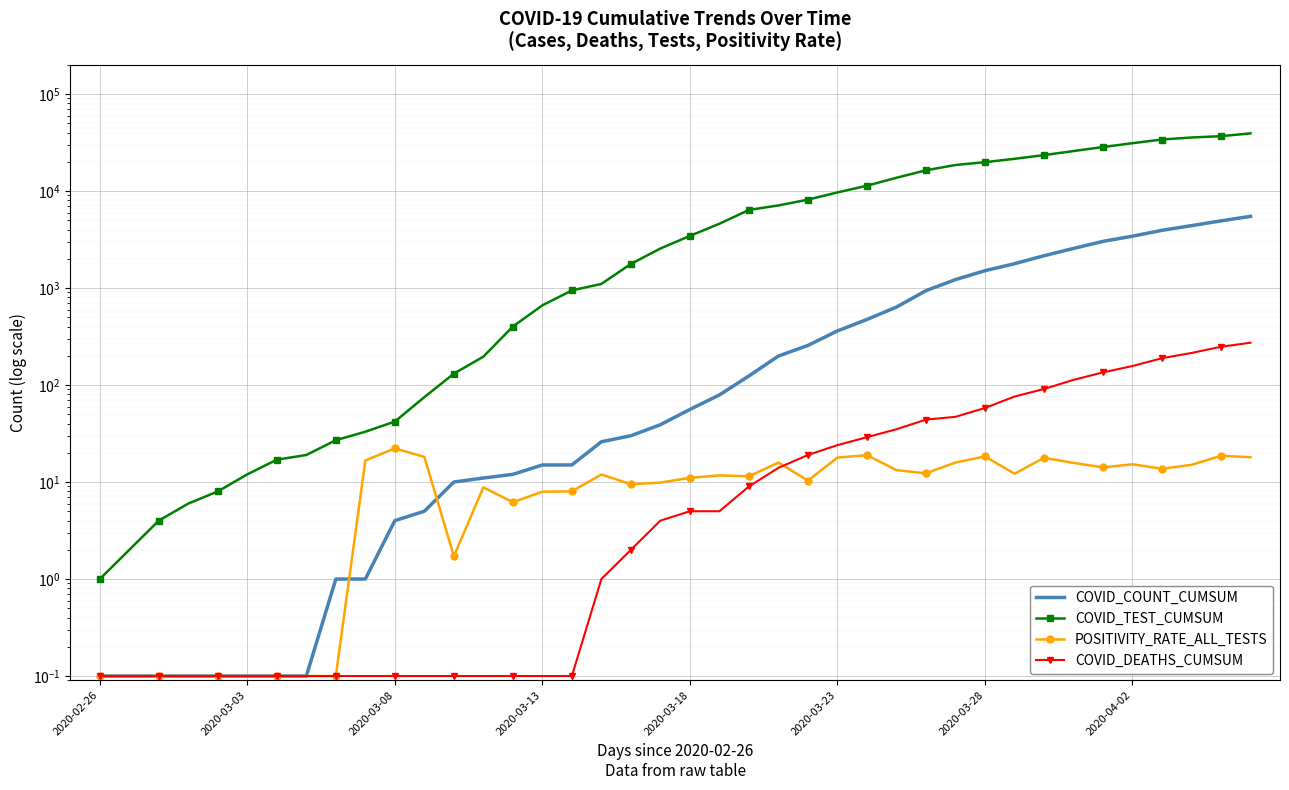

Reading right to left, what are all the values shown in this chart?

COVID_COUNT_CUMSUM: 5479.0	4923.0	4396.0	3935.0	3422.0	3026.0	2558.0	2152.0	1780.0	1509.0	1221.0	939.0	636.0	474.0	361.0	256.0	199.0	124.0	79.0	56.0	39.0	30.0	26.0	15.0	15.0	12.0	11.0	10.0	5.0	4.0	1.0	1.0	0.1	0.1	0.1	0.1	0.1	0.1	0.1	0.1
COVID_TEST_CUMSUM: 39283.0	36761.0	35625.0	33954.0	31122.0	28407.0	25824.0	23448.0	21472.0	19832.0	18544.0	16345.0	13701.0	11337.0	9673.0	8145.0	7104.0	6379.0	4600.0	3445.0	2554.0	1771.0	1102.0	945.0	663.0	401.0	196.0	131.0	75.0	42.0	33.0	27.0	19.0	17.0	12.0	8.0	6.0	4.0	2.0	1.0
POSITIVITY_RATE_ALL_TESTS: 18.1	18.6	15.0	13.7	15.2	14.2	15.8	17.8	12.2	18.4	15.9	12.3	13.3	18.9	17.9	10.3	15.9	11.5	11.7	11.0	9.9	9.5	11.9	8.0	8.0	6.2	8.8	1.7	18.2	22.2	16.7	0.1	0.1	0.1	0.1	0.1	0.1	0.1	0.1	0.1
COVID_DEATHS_CUMSUM: 273.0	248.0	214.0	189.0	157.0	135.0	113.0	91.0	76.0	58.0	47.0	44.0	35.0	29.0	24.0	19.0	14.0	9.0	5.0	5.0	4.0	2.0	1.0	0.1	0.1	0.1	0.1	0.1	0.1	0.1	0.1	0.1	0.1	0.1	0.1	0.1	0.1	0.1	0.1	0.1